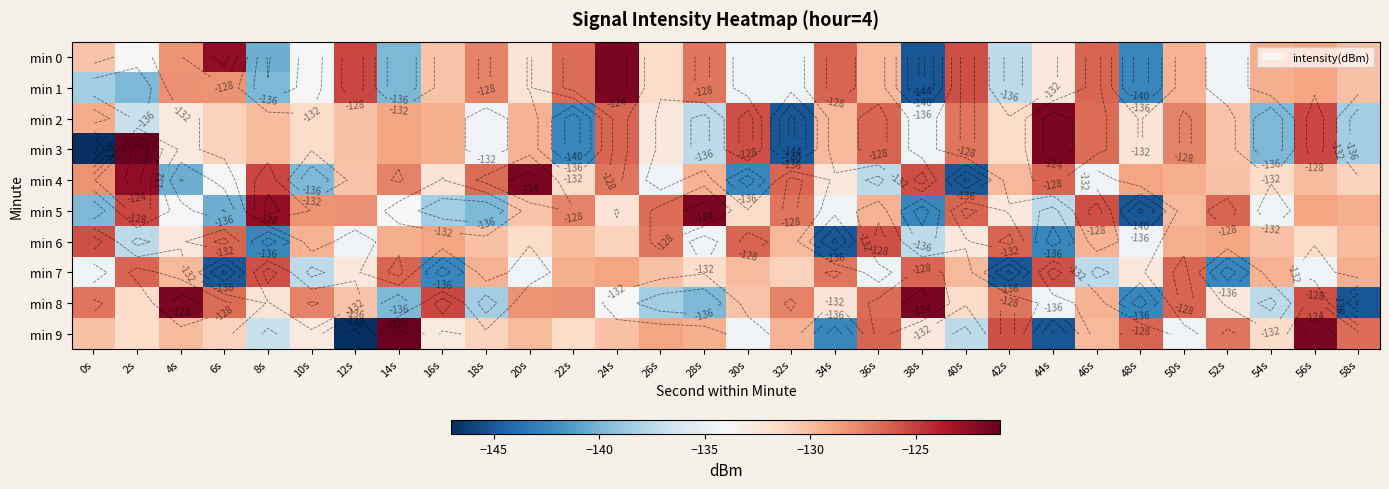

Which series changed the most between 12s and 14s?

min 9